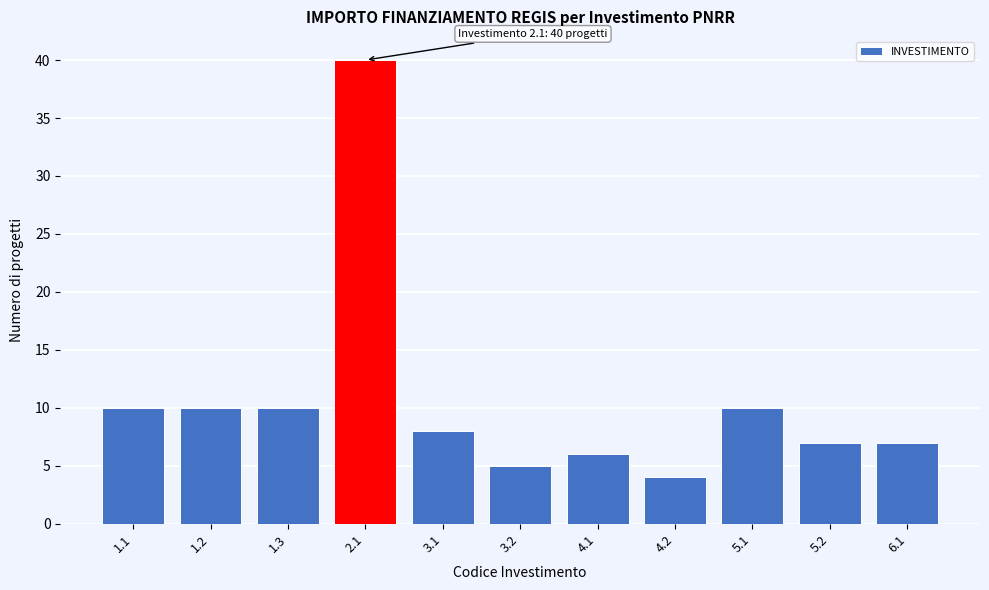

Reading left to right, list all the values displayed in this chart.

10	10	10	40	8	5	6	4	10	7	7